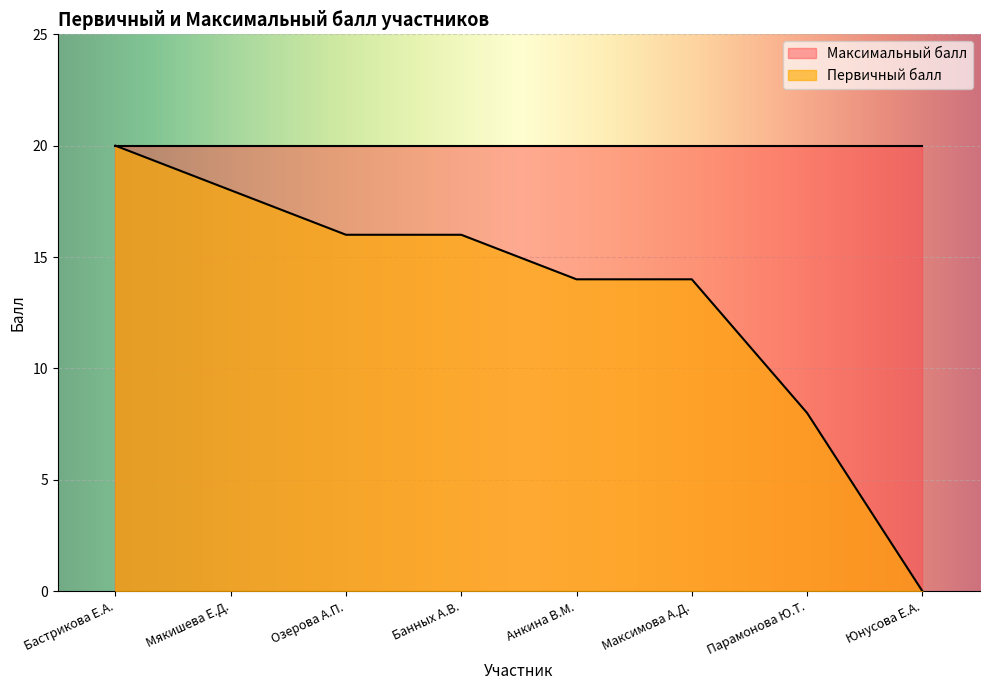

What is the change in value from Бастрикова Е.А. to Банных А.В.?

-4